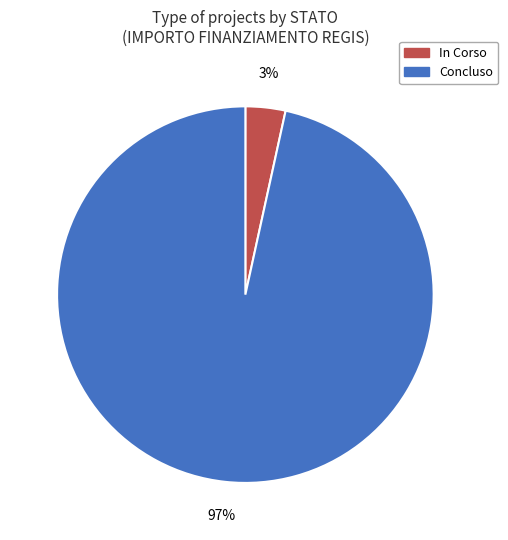

The Concluso slice represents 97% of the pie. True or false?

True